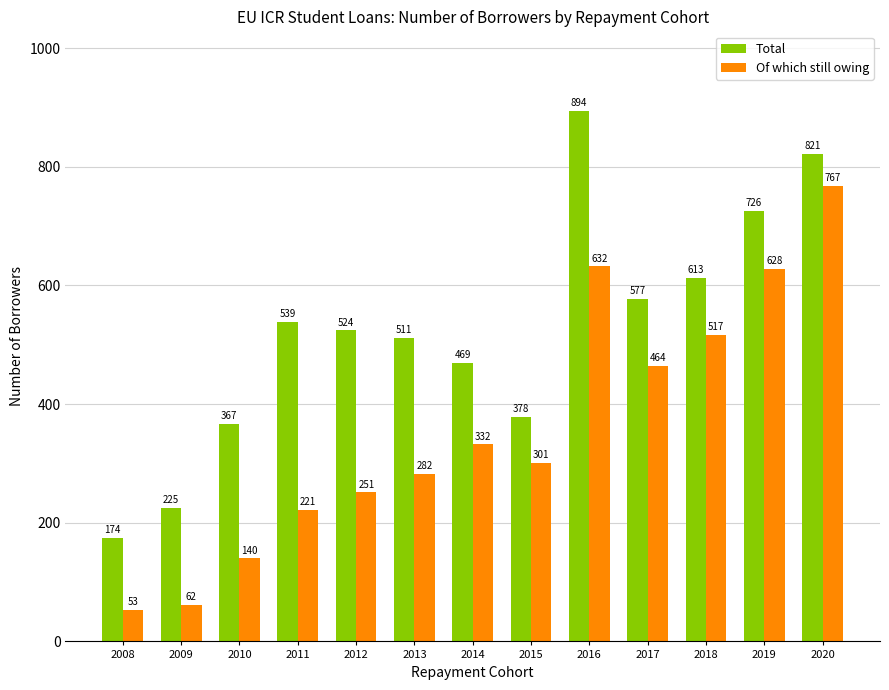

At how many categories does at least one series exceed 244?

11